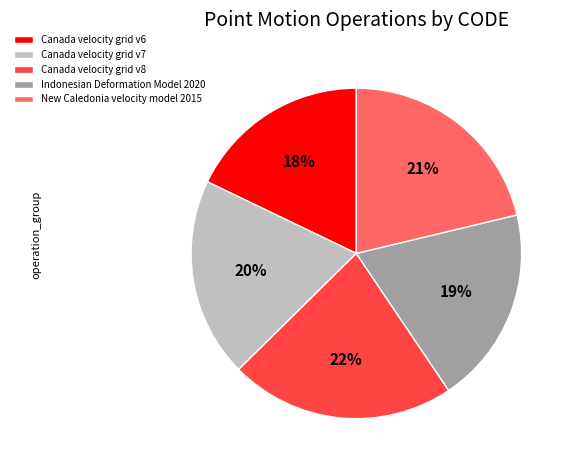

Is there a majority slice in this chart?

No